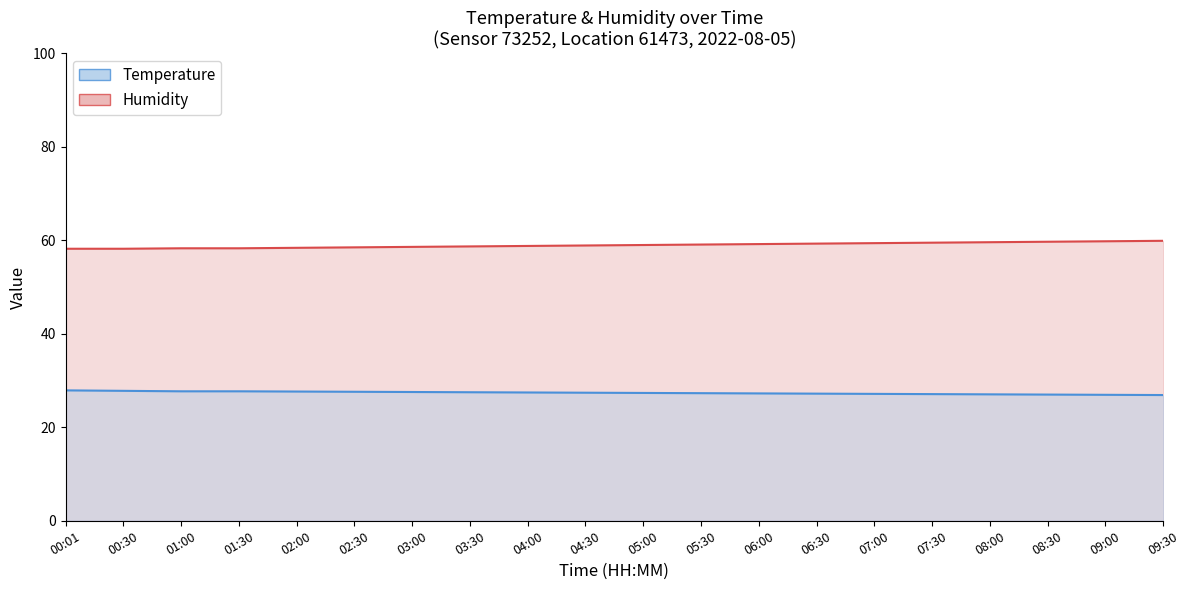

At 03:30, list the series in order from smallest to largest.

Temperature, Humidity